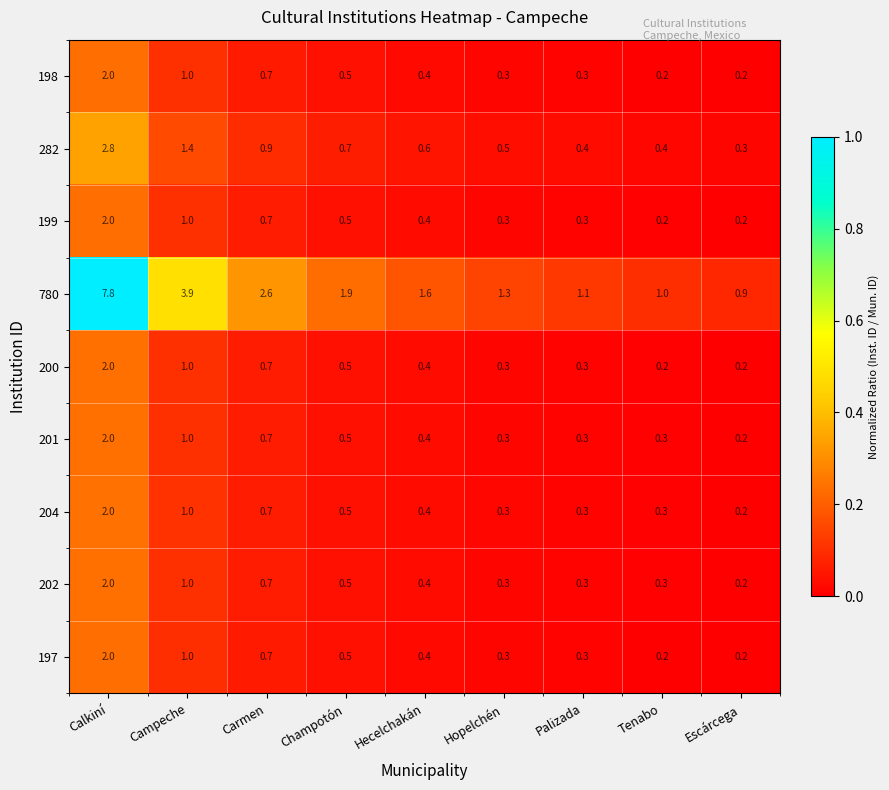

What is the sum of all 780 values?

22.1